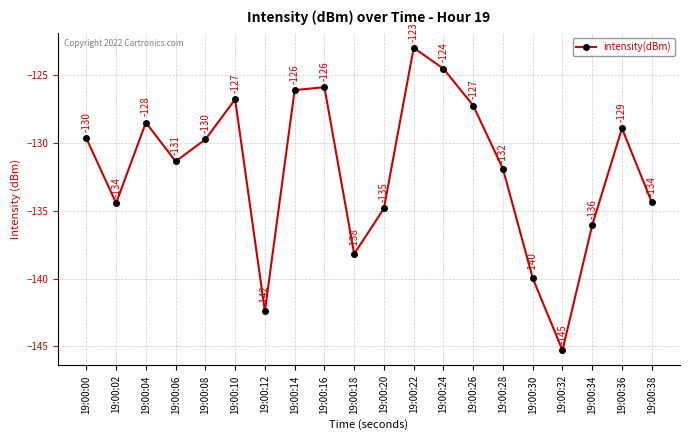

What is the approximate value at 19:00:20?

-134.8